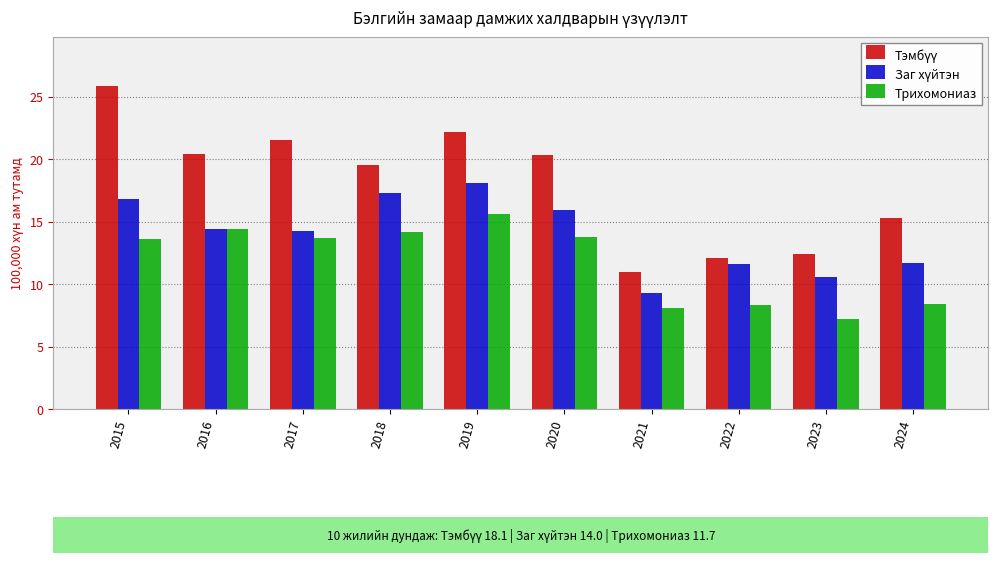

What is the value of the Трихомониаз bar at the 4th from the left?

14.2